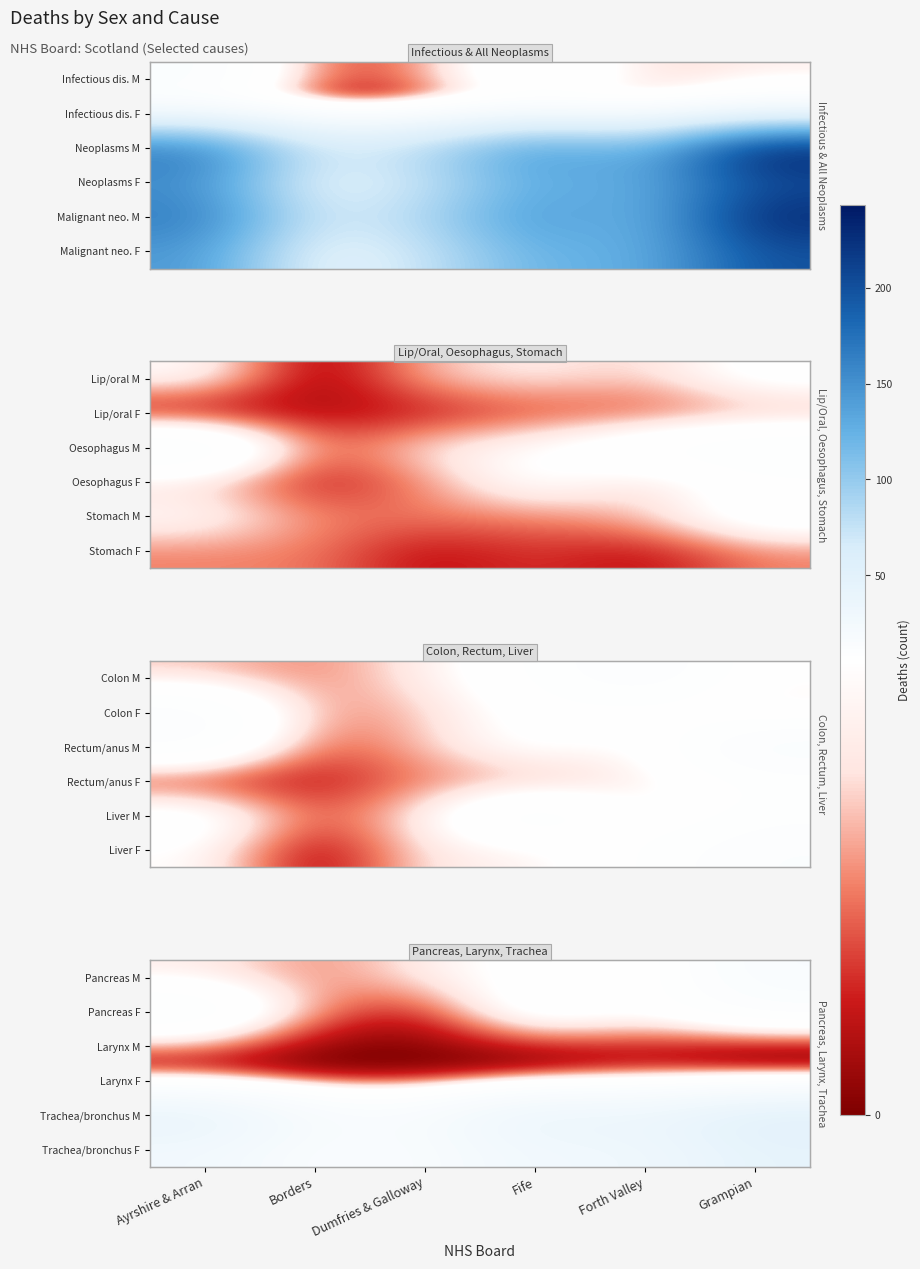

Which label corresponds to the largest value in the chart?

Grampian